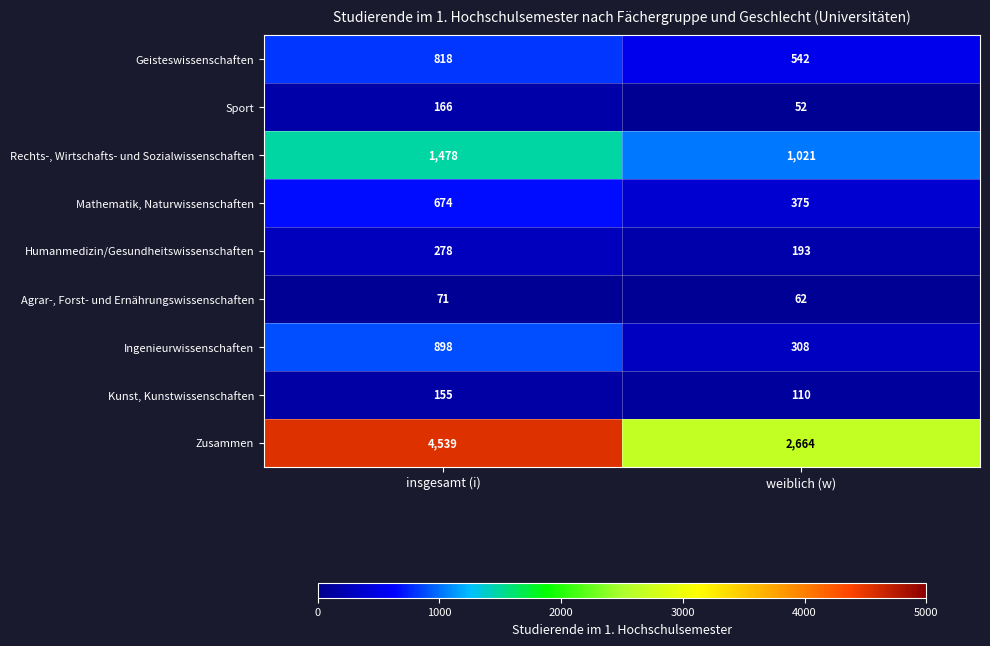

What is the total value across all series at insgesamt (i)?

9077